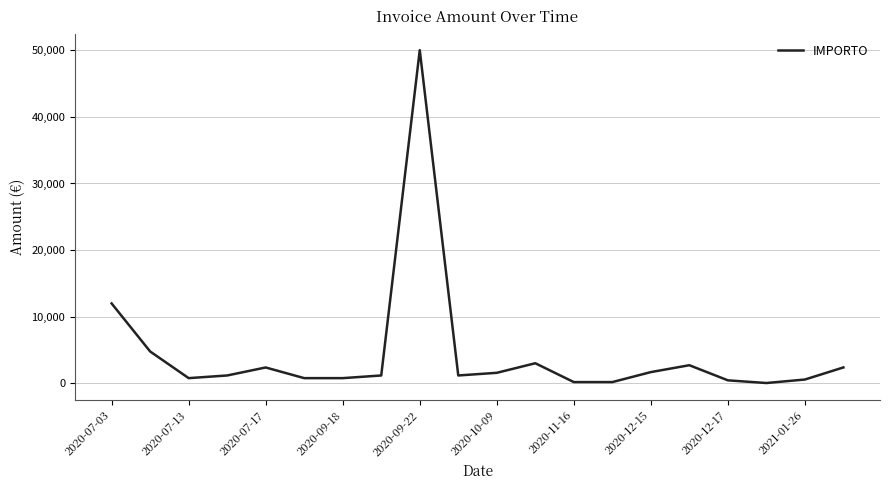

What is the difference between the maximum and minimum values?

49932.8